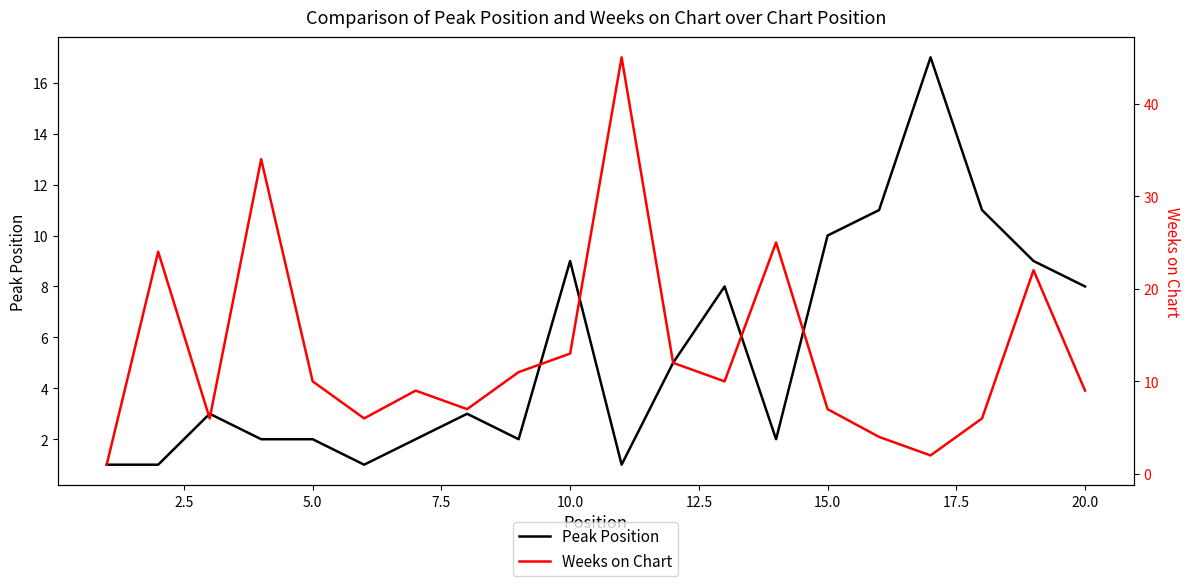

True or false: Weeks on Chart has more than 0 points higher than both neighbors.

True